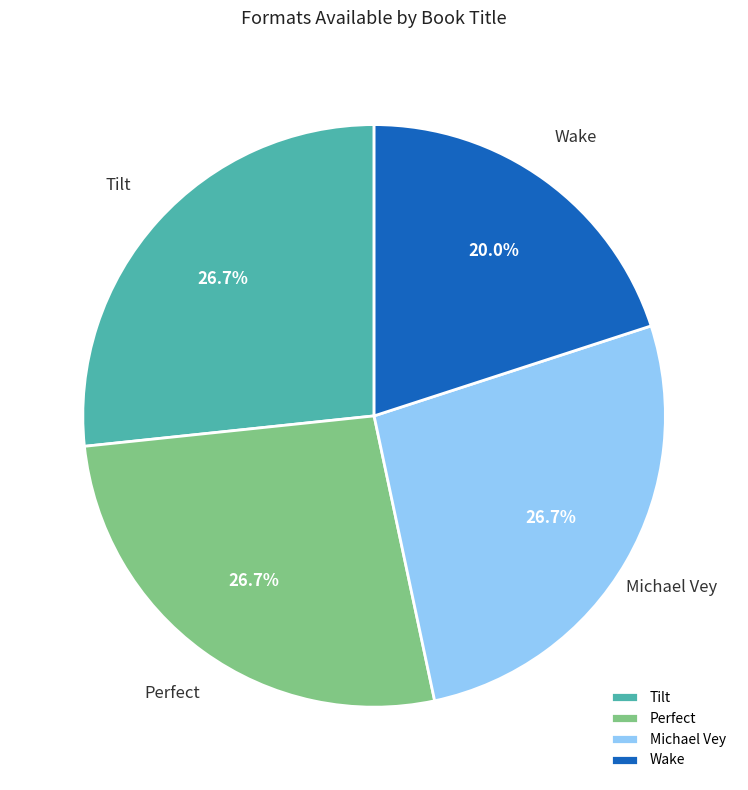

What is the smallest slice in the pie chart?

Wake